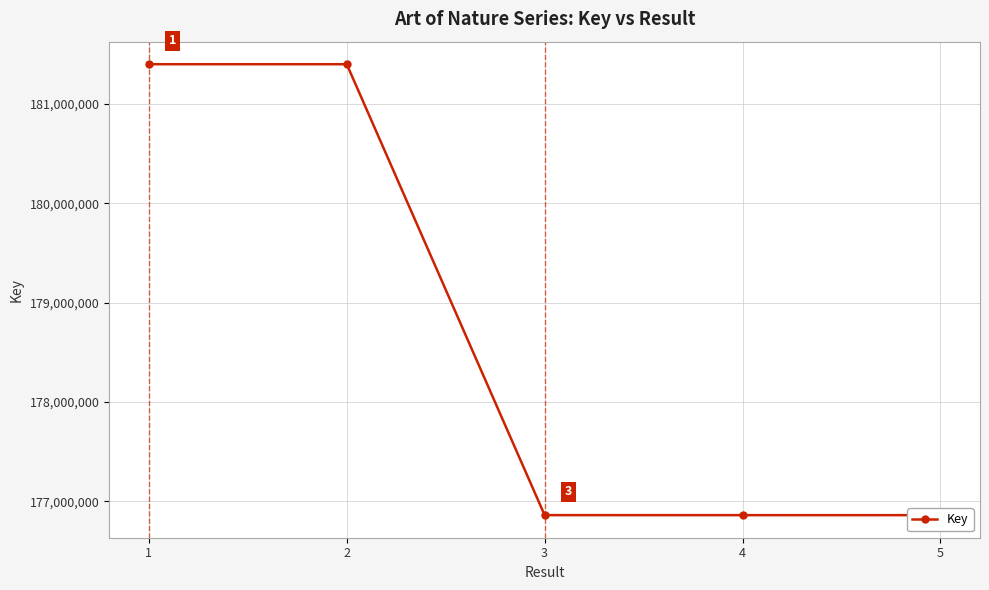

Reading right to left, extract all data points from this chart.

5=176862128	4=176862338	3=176862481	2=181397877	1=181397837